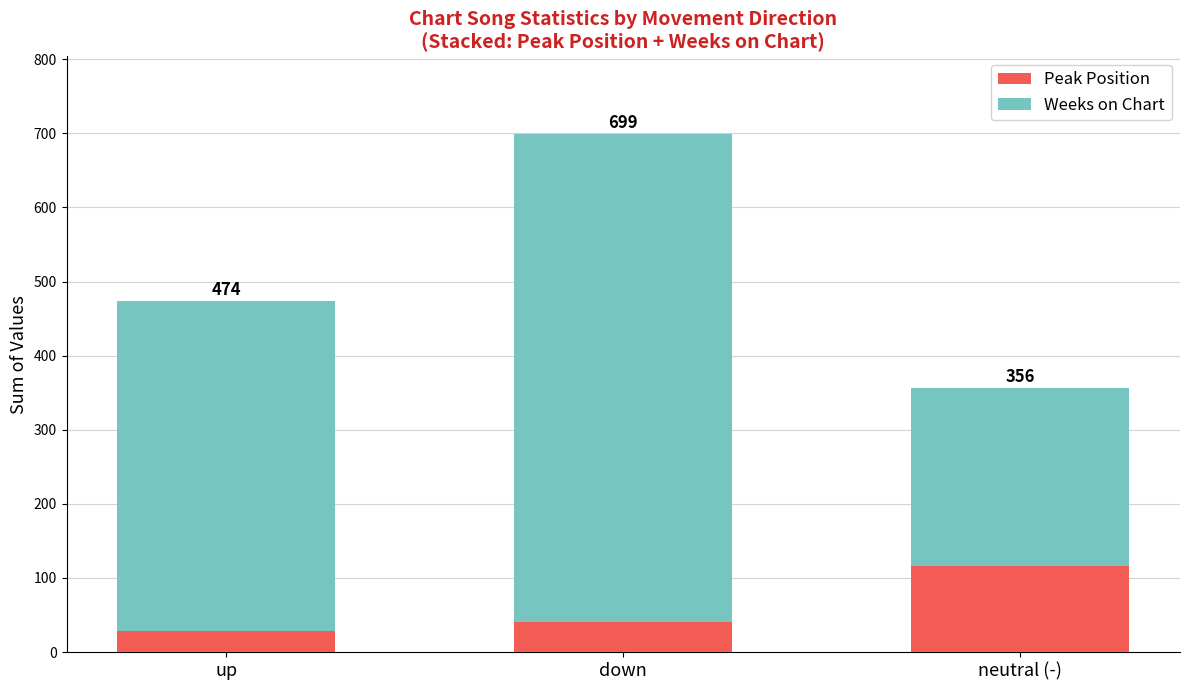

How many Peak Position values are between 28 and 116?

3